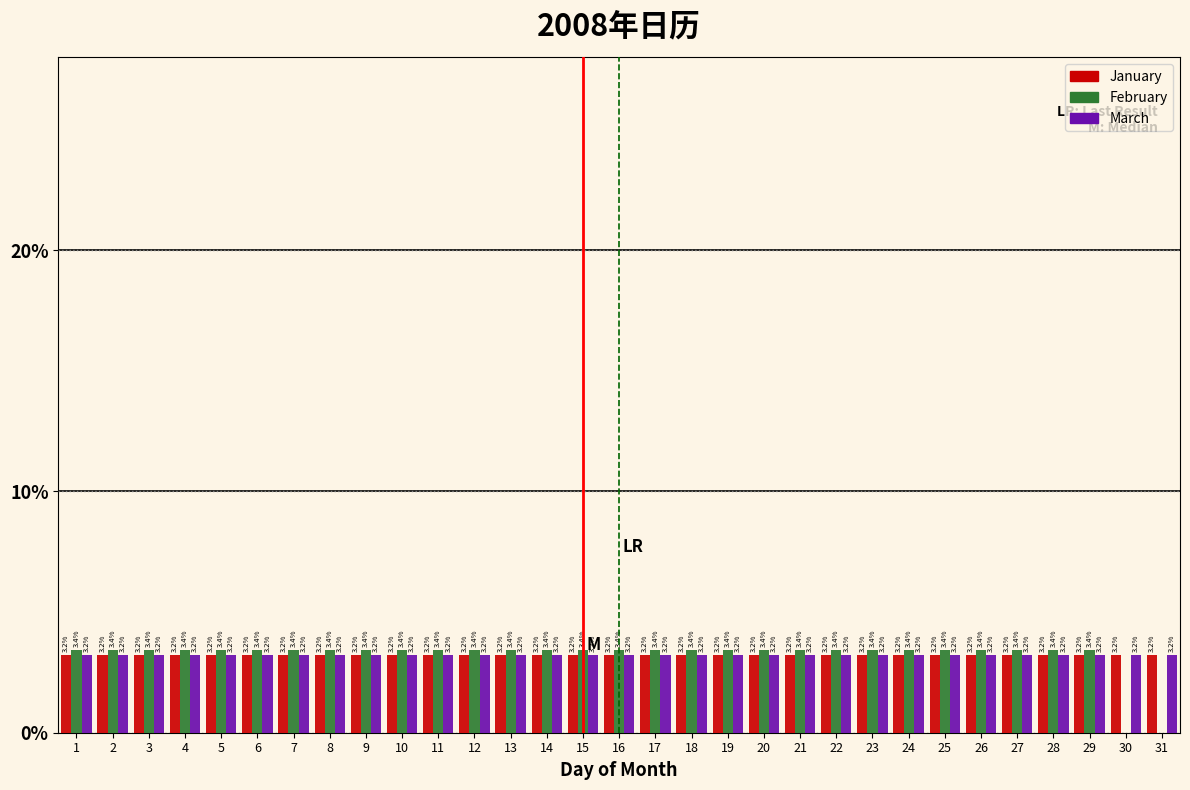

Reading left to right, transcribe all the data shown in this chart.

January: 1=3.2	2=3.2	3=3.2	4=3.2	5=3.2	6=3.2	7=3.2	8=3.2	9=3.2	10=3.2	11=3.2	12=3.2	13=3.2	14=3.2	15=3.2	16=3.2	17=3.2	18=3.2	19=3.2	20=3.2	21=3.2	22=3.2	23=3.2	24=3.2	25=3.2	26=3.2	27=3.2	28=3.2	29=3.2	30=3.2	31=3.2
February: 1=3.4	2=3.4	3=3.4	4=3.4	5=3.4	6=3.4	7=3.4	8=3.4	9=3.4	10=3.4	11=3.4	12=3.4	13=3.4	14=3.4	15=3.4	16=3.4	17=3.4	18=3.4	19=3.4	20=3.4	21=3.4	22=3.4	23=3.4	24=3.4	25=3.4	26=3.4	27=3.4	28=3.4	29=3.4	30=0.0	31=0.0
March: 1=3.2	2=3.2	3=3.2	4=3.2	5=3.2	6=3.2	7=3.2	8=3.2	9=3.2	10=3.2	11=3.2	12=3.2	13=3.2	14=3.2	15=3.2	16=3.2	17=3.2	18=3.2	19=3.2	20=3.2	21=3.2	22=3.2	23=3.2	24=3.2	25=3.2	26=3.2	27=3.2	28=3.2	29=3.2	30=3.2	31=3.2